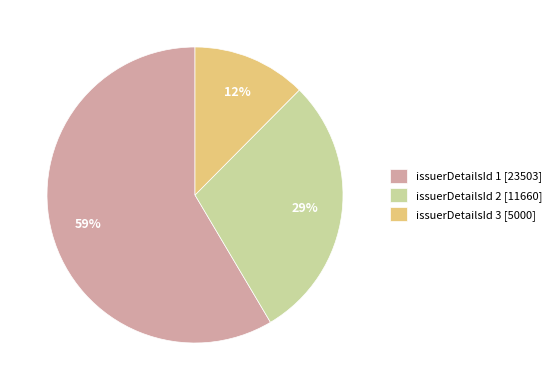

Which slice represents more than half of the pie?

issuerDetailsId 1 [23503]